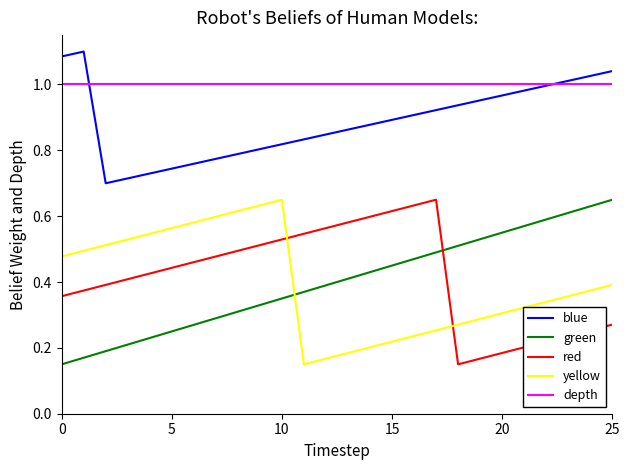

Which series has the largest total across all categories?

depth